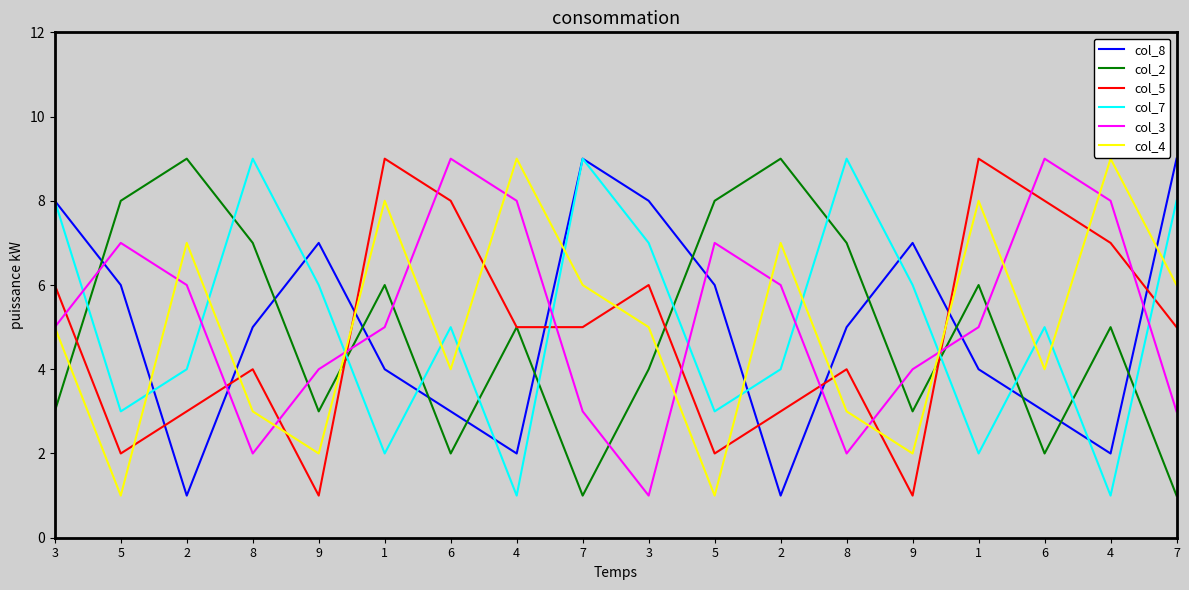

How many lines are shown in the chart?

6